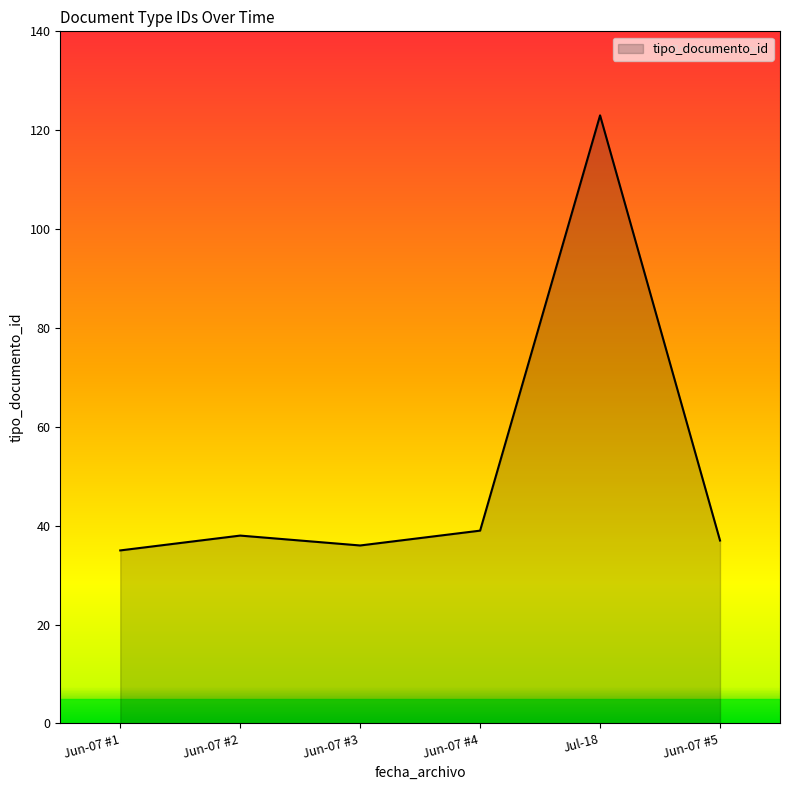

Reading right to left, what are all the values shown in this chart?

37	123	39	36	38	35